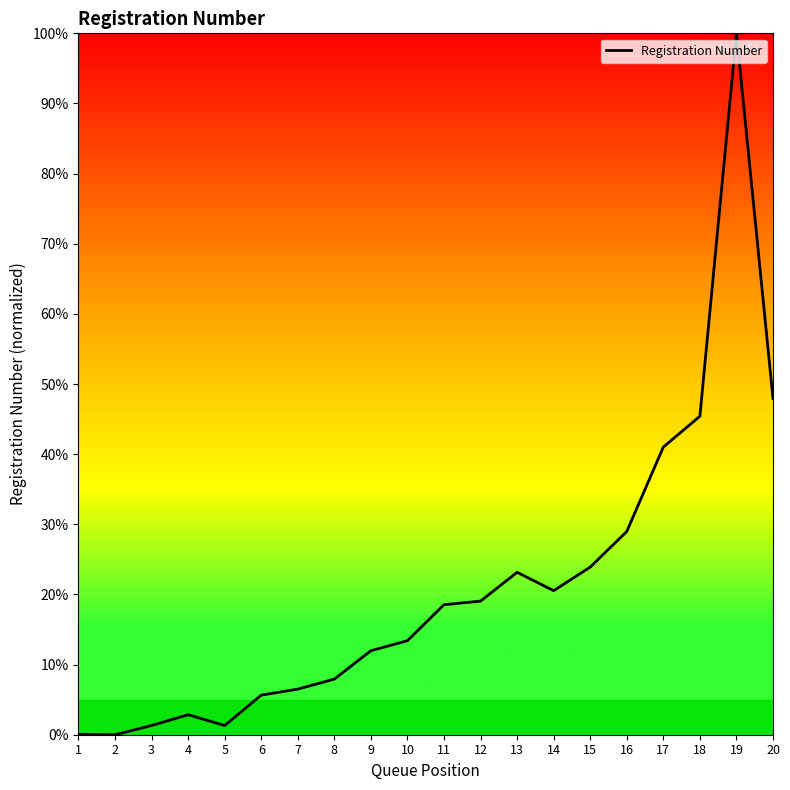

What is the change in value from 1 to 20?

+47.9